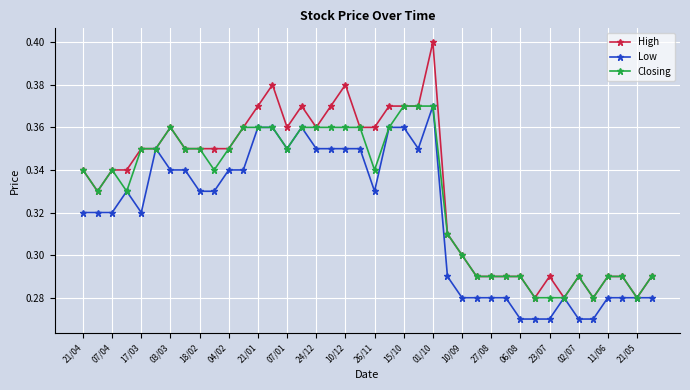

Which series has the largest range (max minus min)?

High